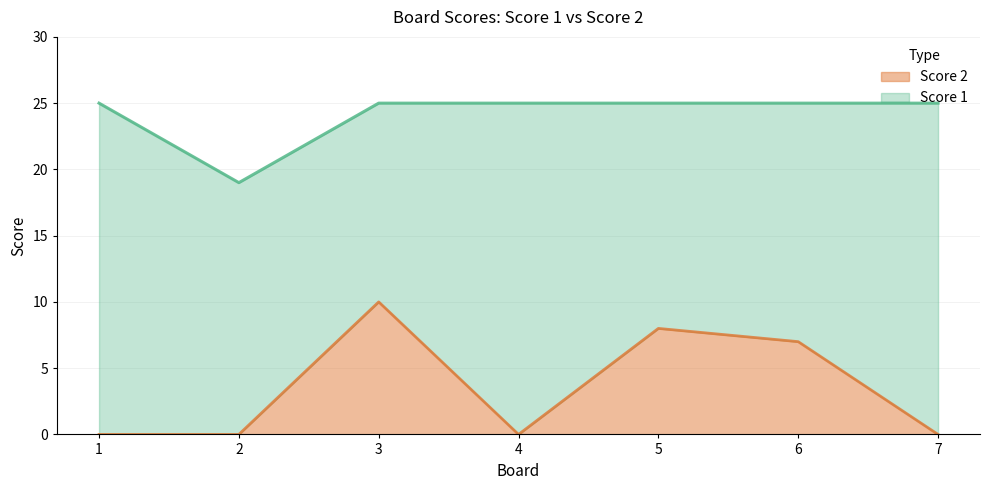

What is the value of the Score 1 point at the 4th from the left?

25